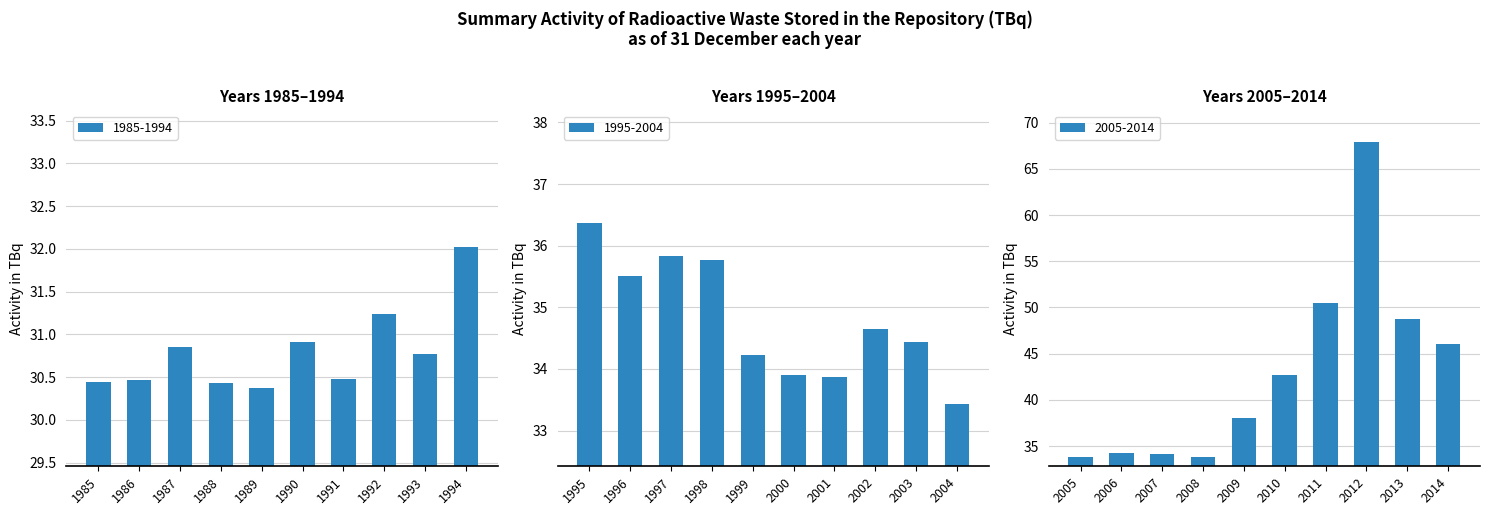

What is the difference between the second highest and minimum values in the 1985-1994 series?

0.9